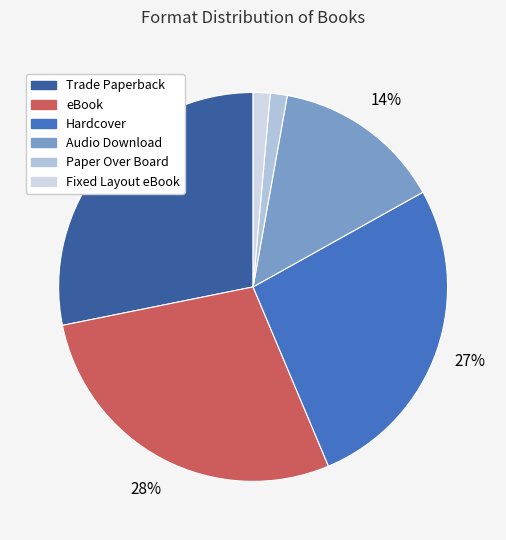

What percentage is NOT represented by Fixed Layout eBook?

98.6%